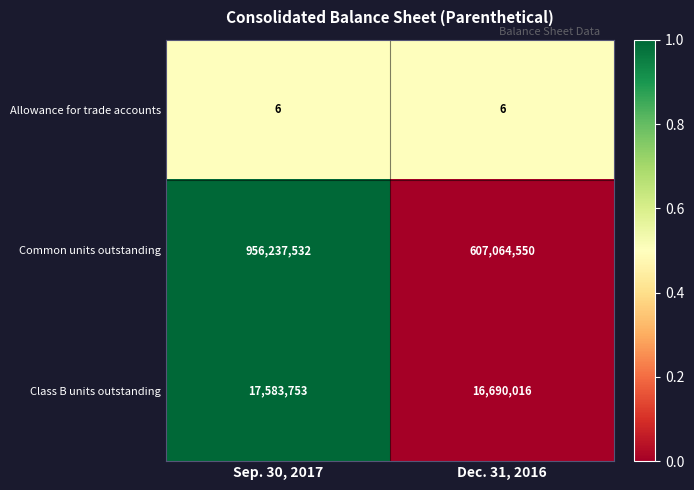

At which label is Class B units outstanding closest to 17136884?

Dec. 31, 2016